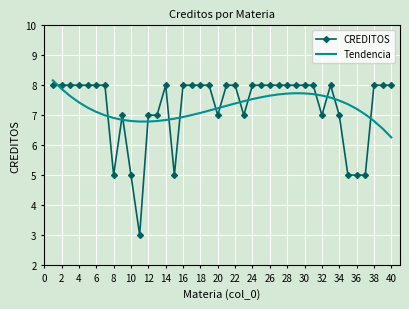

Count the number of categories in the chart.

40